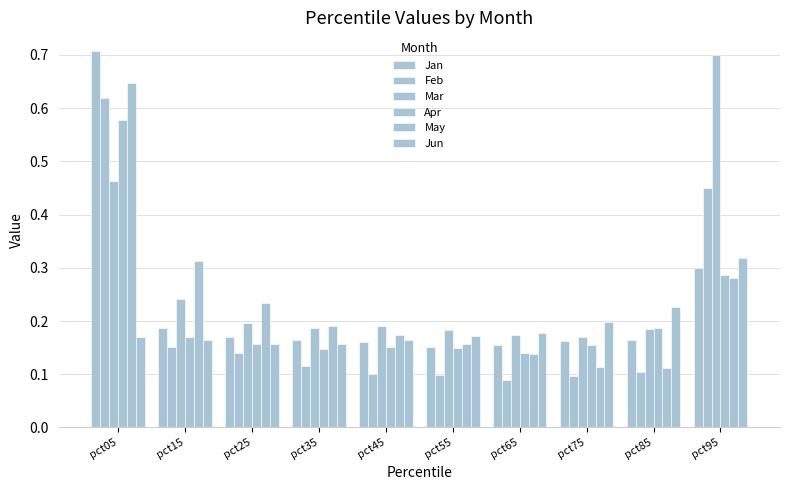

How many bars are there in each group?

6